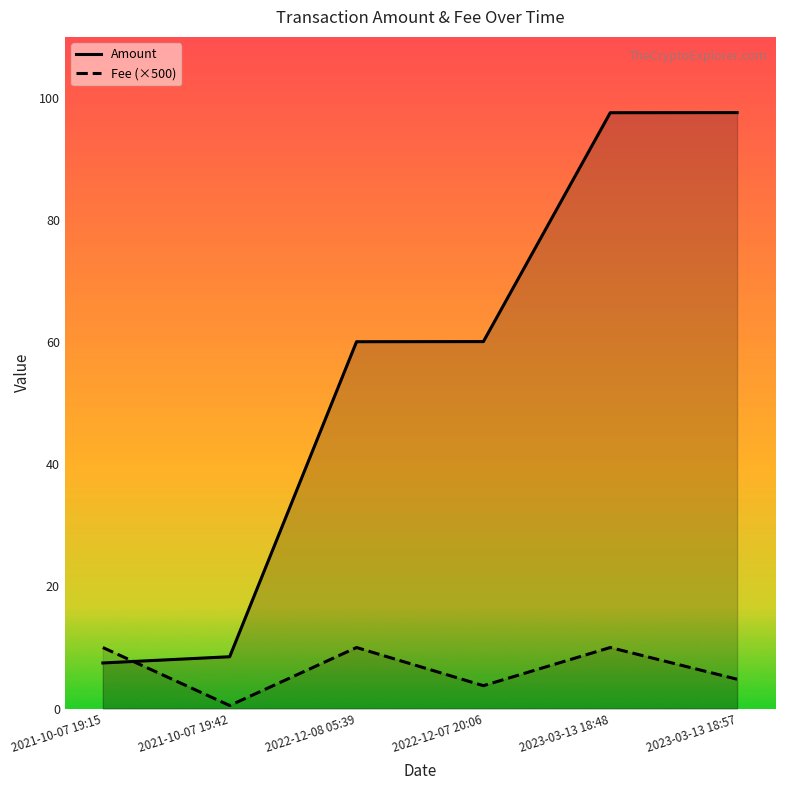

What is the total value across all series at 2022-12-08 05:39?

70.1